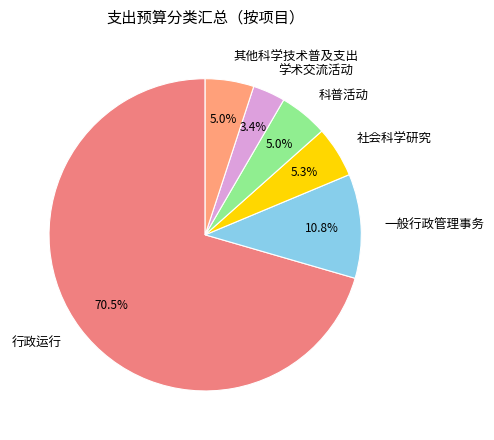

How many slices are in this pie chart?

6